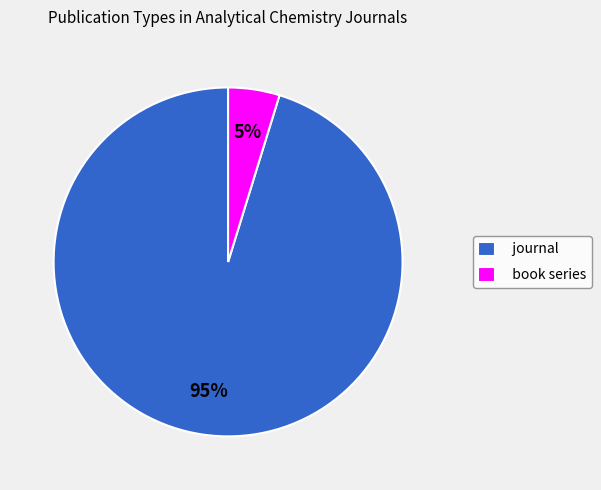

To the nearest percent, what percentage of the pie is book series?

5%